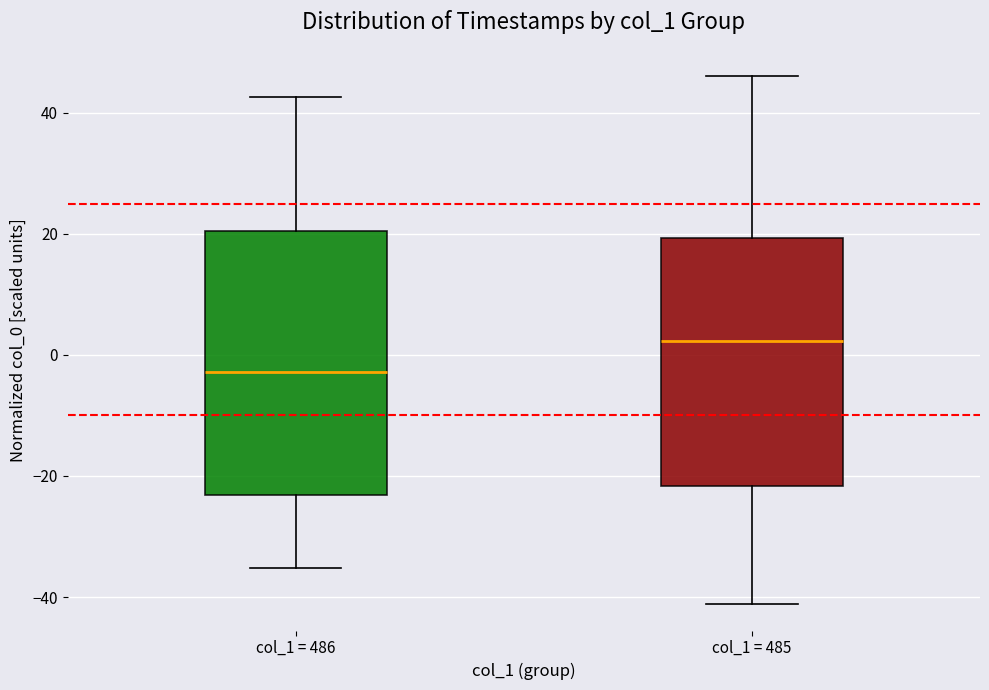

Reading left to right, read every box against the y-axis: the position of its median line, the range the box covers, and the ends of its whiskers. The values are not printed on the chart, so give them approximately, as read against the axis.

col_1 = 486: median -2, box -24 to 20, whiskers -36 to 42
col_1 = 485: median 2, box -22 to 20, whiskers -42 to 46